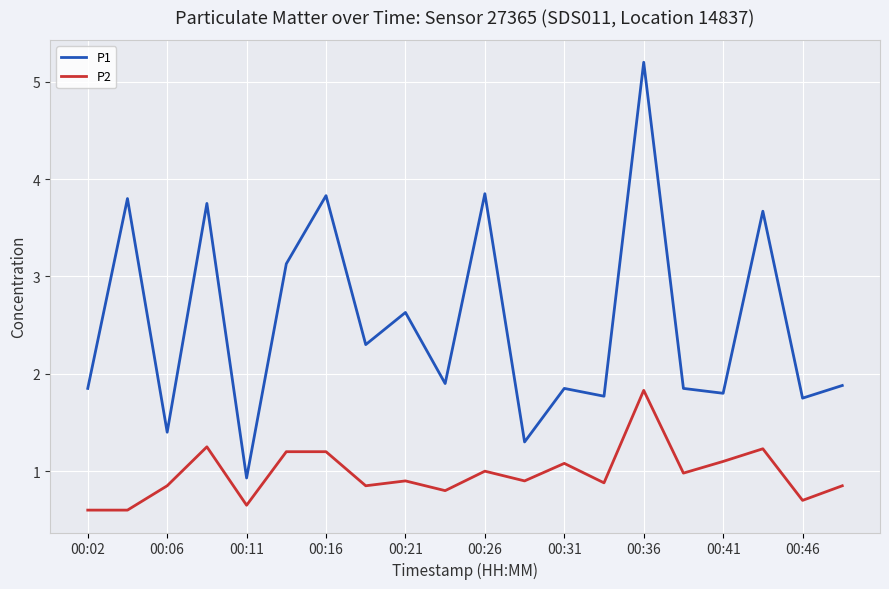

List the series in order of their overall mean, highest first.

P1, P2